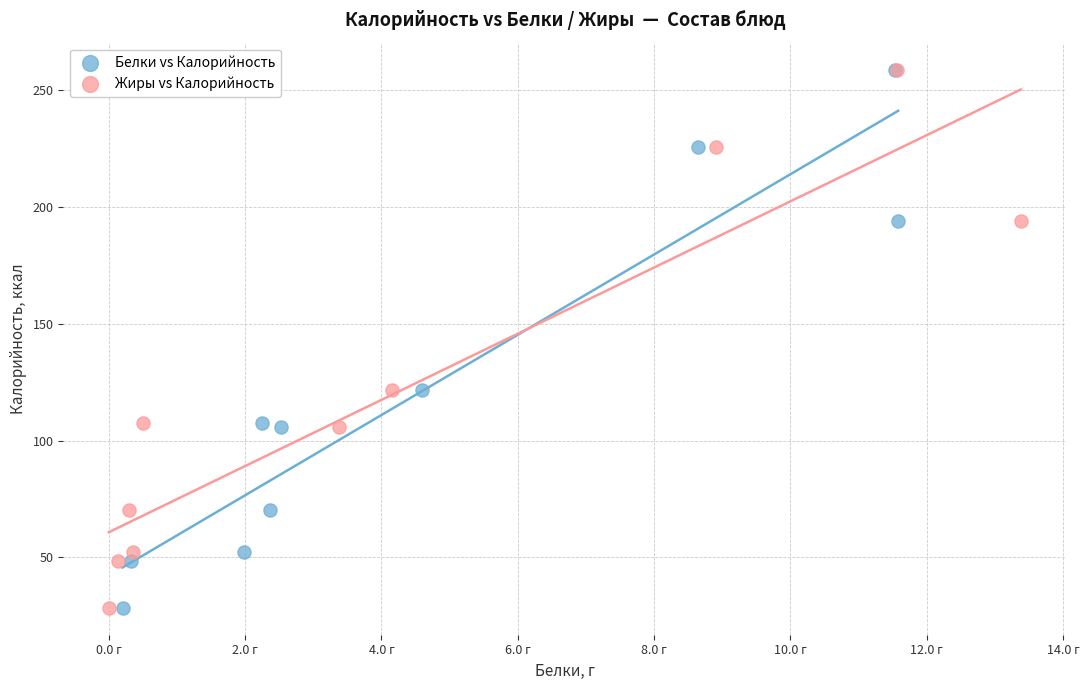

What are all the series names shown in the legend?

Белки vs Калорийность, Жиры vs Калорийность